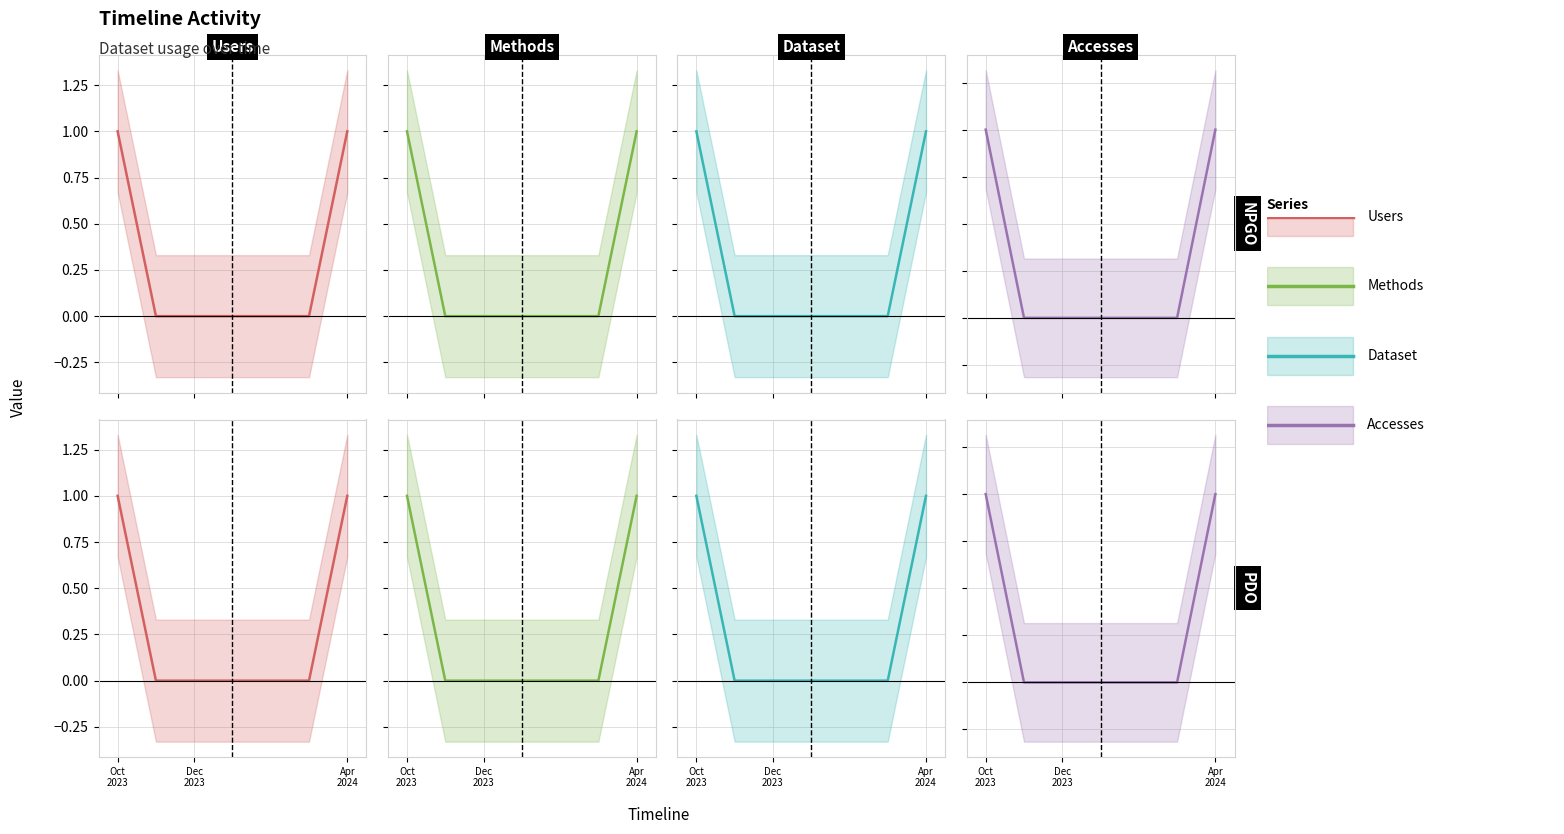

How many positive values does the Dataset series have?

2